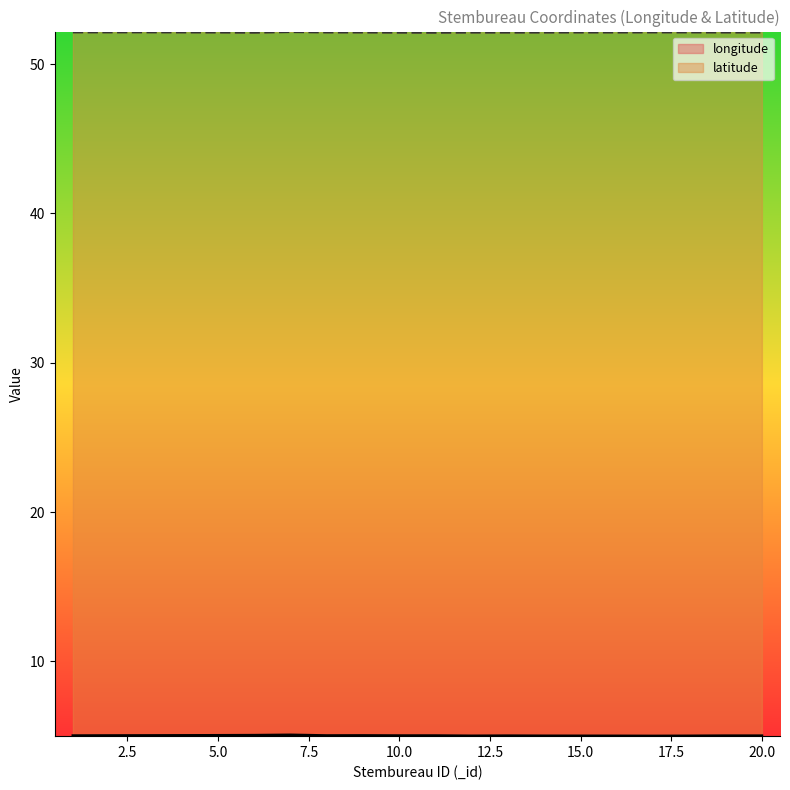

True or false: longitude and latitude intersect in this chart.

False